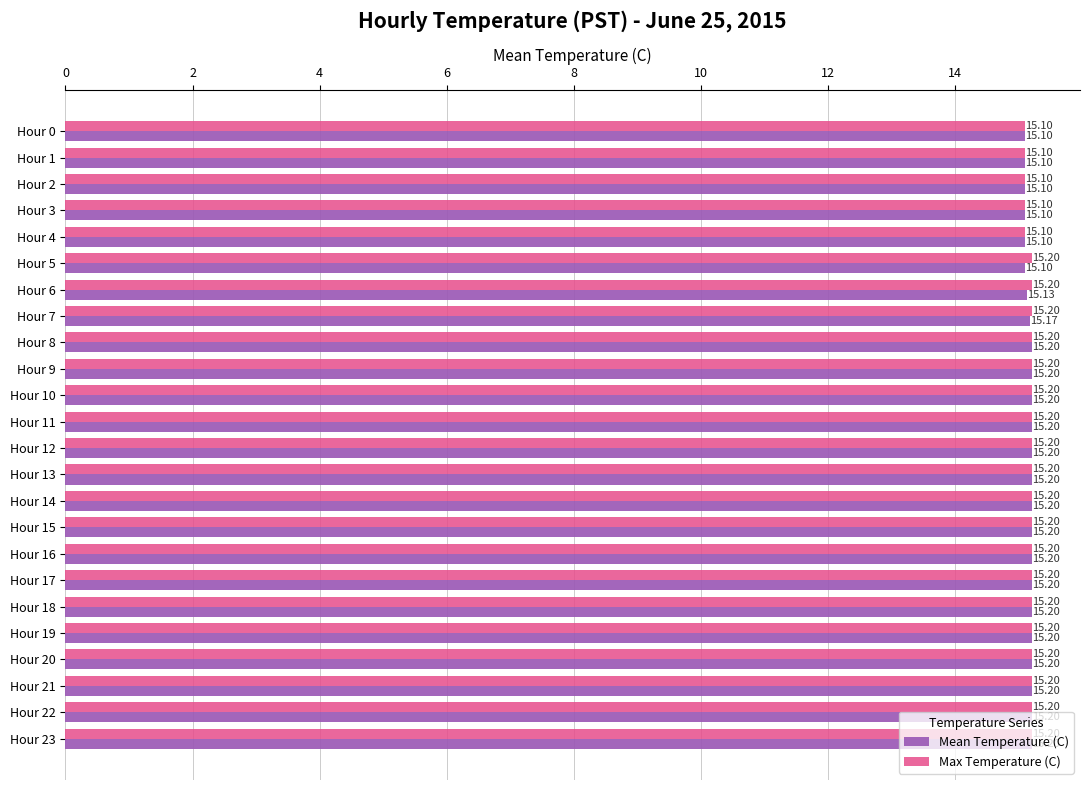

What is the sum of all Mean Temperature (C) values?

364.1